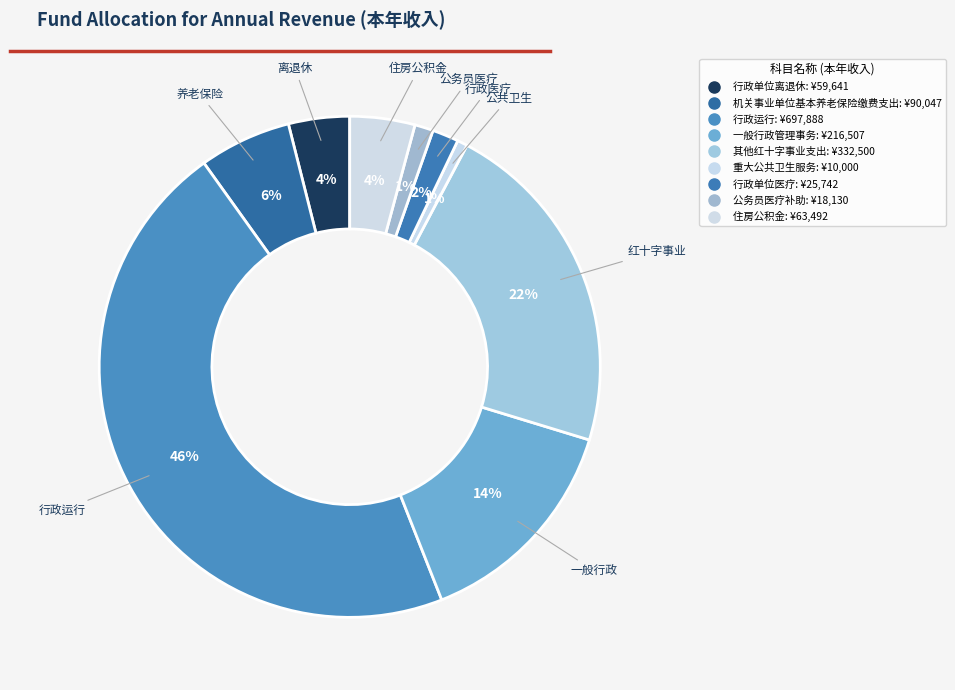

Which slice is the largest?

行政运行